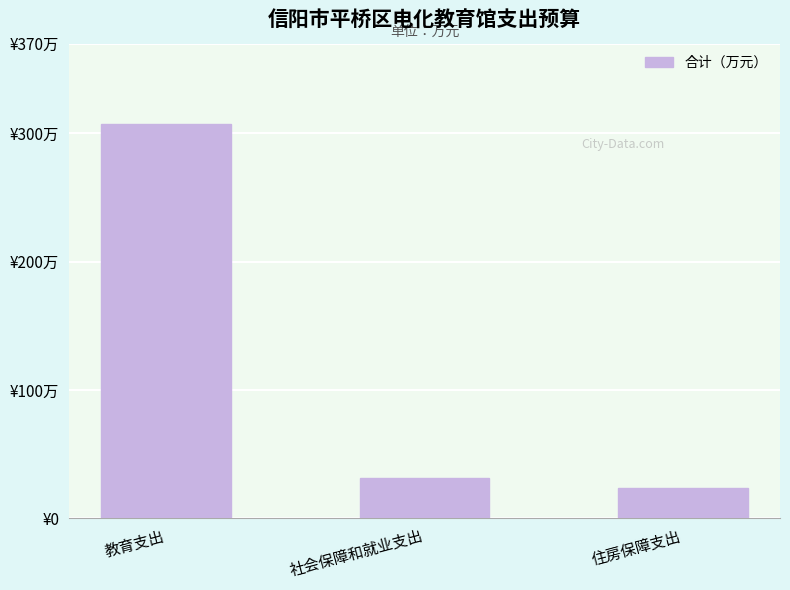

Reading left to right, what are all the values shown in this chart?

教育支出=307.7	社会保障和就业支出=31.4	住房保障支出=23.5